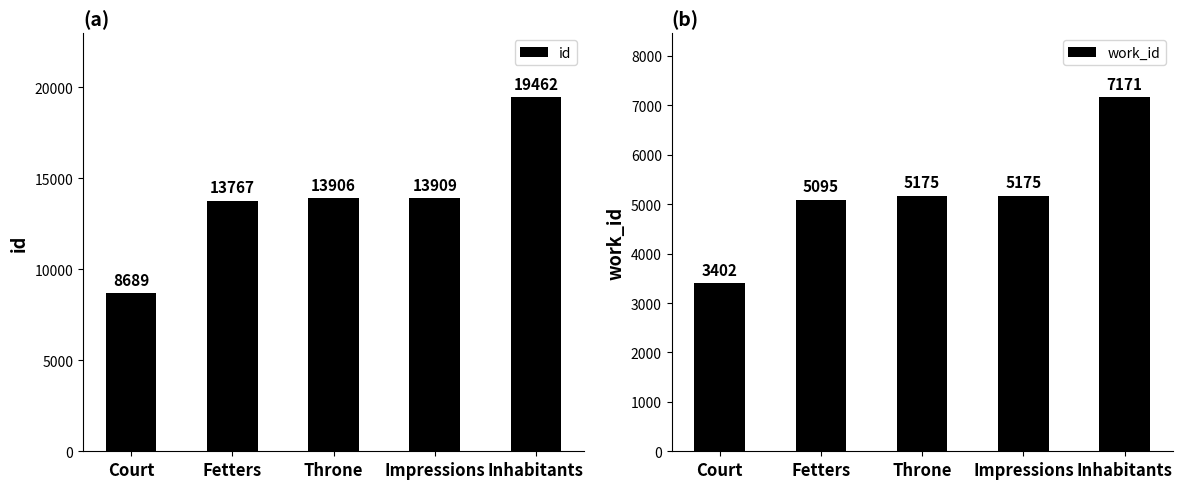

What is the difference between the highest and lowest values at Throne?

8731